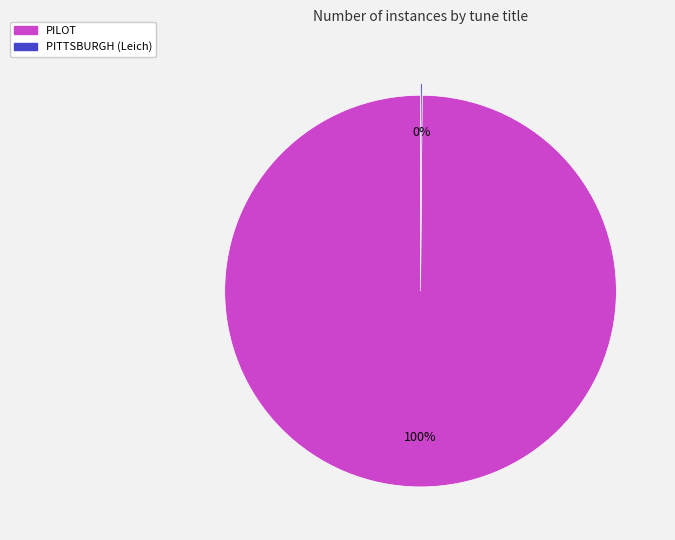

To the nearest percent, what is the average slice percentage?

50%